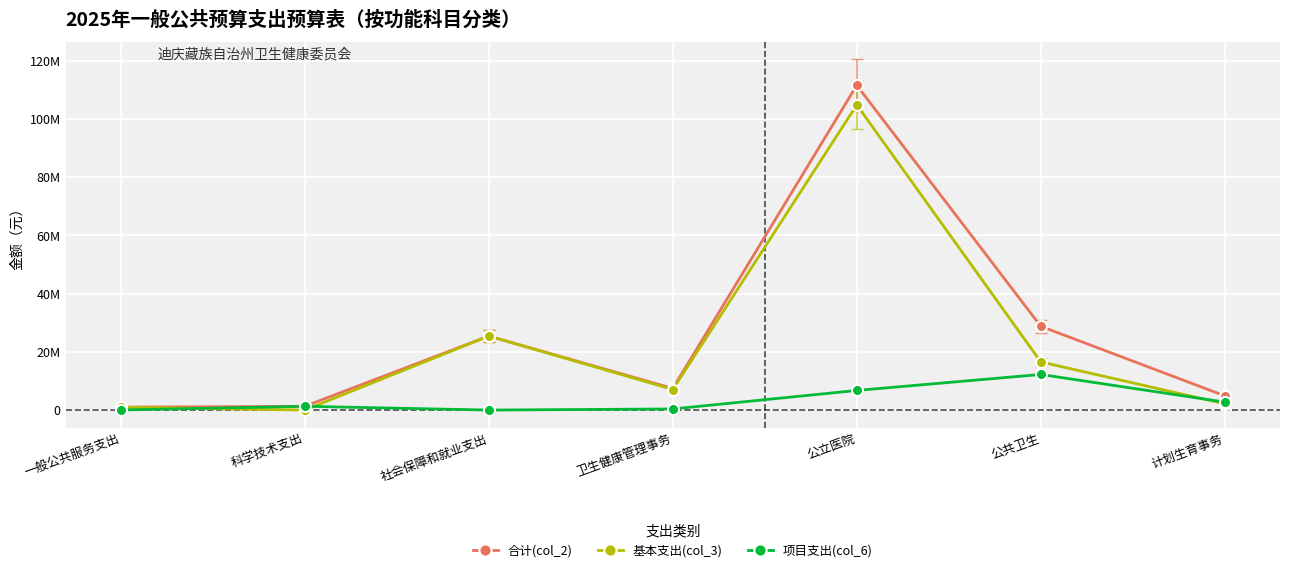

At which category does 基本支出(col_3) reach its first local peak?

社会保障和就业支出